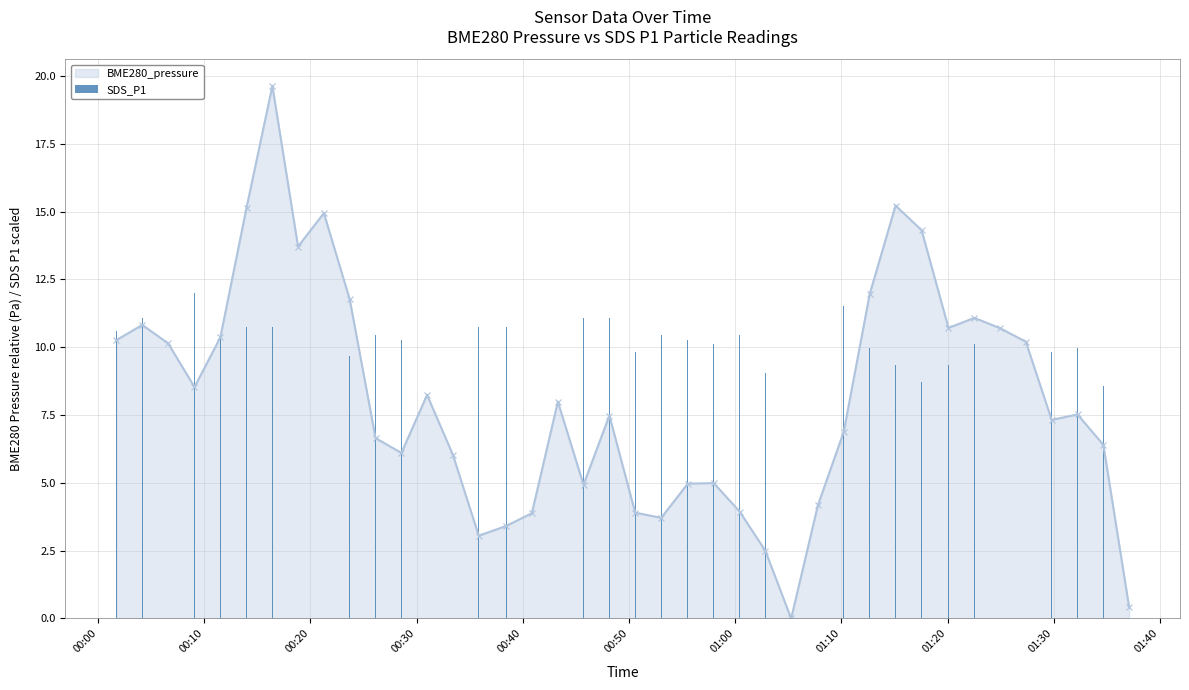

What is the value of the BME280_pressure point at the 1st from the left?

10.3